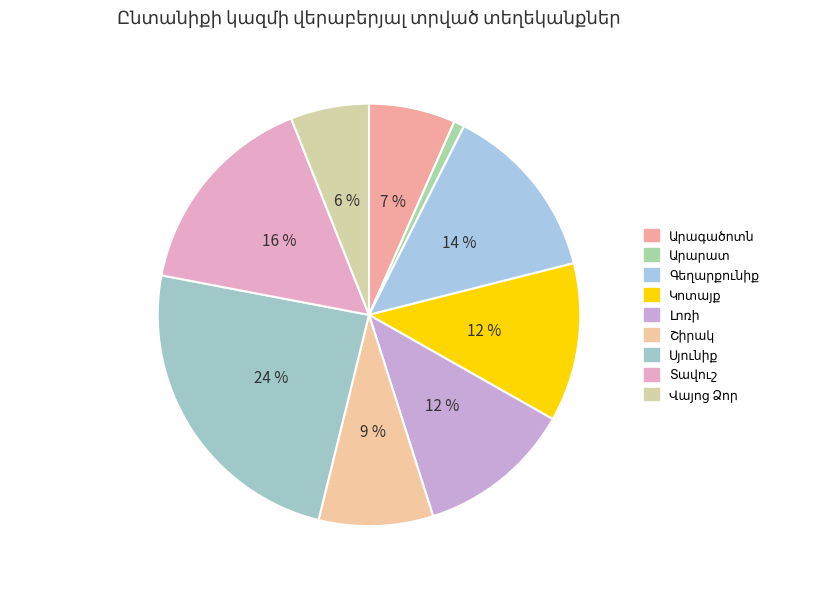

To the nearest percent, what percentage of the pie is Լոռի?

12%